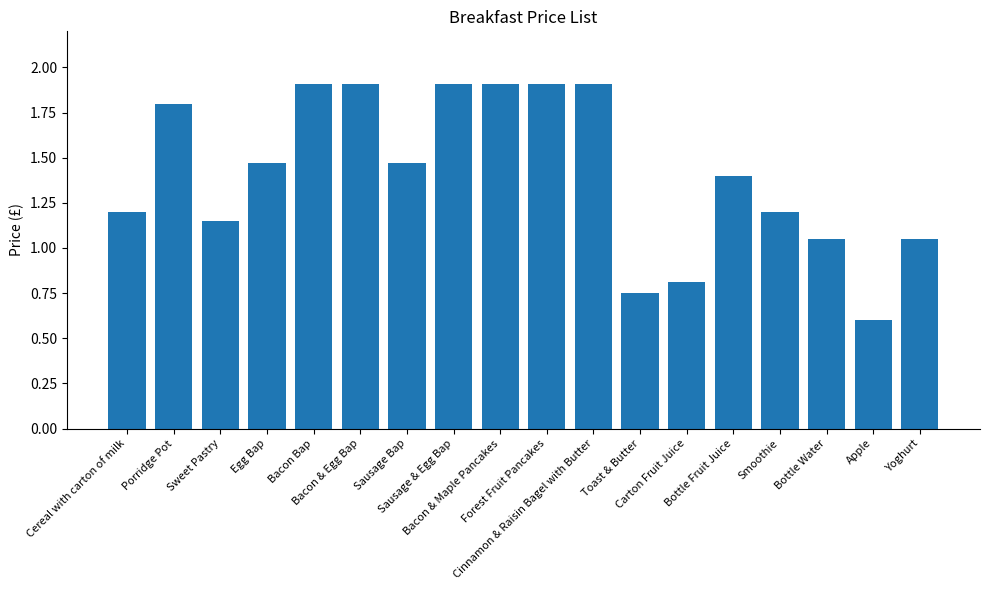

What position from the right is Sausage & Egg Bap?

11